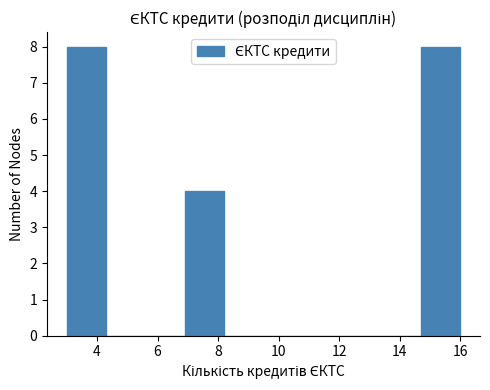

Reading left to right, list every bar in this chart as the range it spans on the x-axis followed by its height. Neither the bar edges nor the heights are printed on the chart, so give them approximately, as read against the axes.

3.0 to 4.3: 8
4.3 to 5.6: 0
5.6 to 6.9: 0
6.9 to 8.2: 4
8.2 to 9.5: 0
9.5 to 10.8: 0
10.8 to 12.1: 0
12.1 to 13.4: 0
13.4 to 14.7: 0
14.7 to 16.0: 8